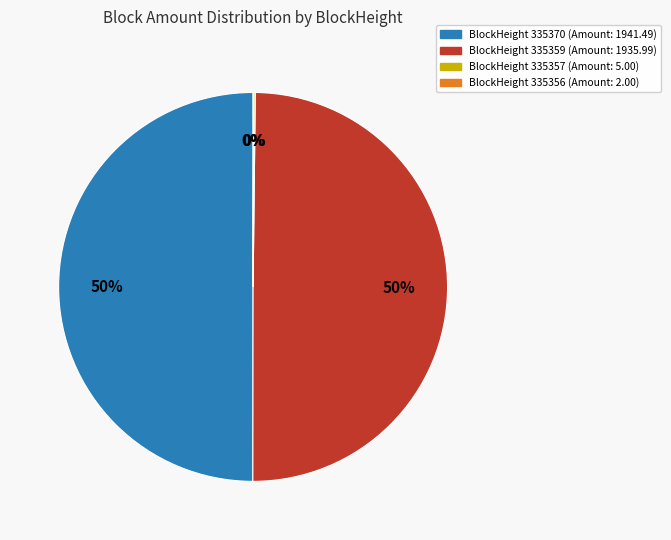

To the nearest percent, what is the average slice percentage?

25%